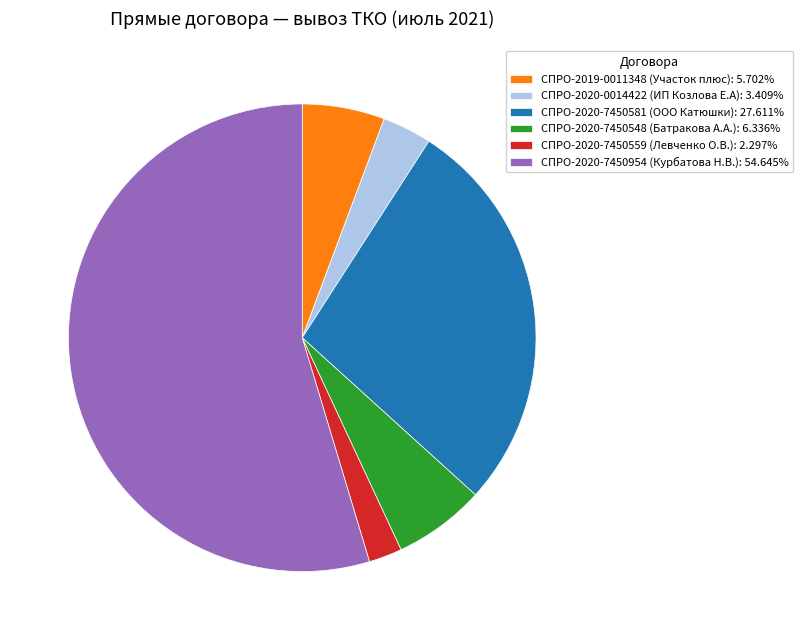

How many slices are in this pie chart?

6